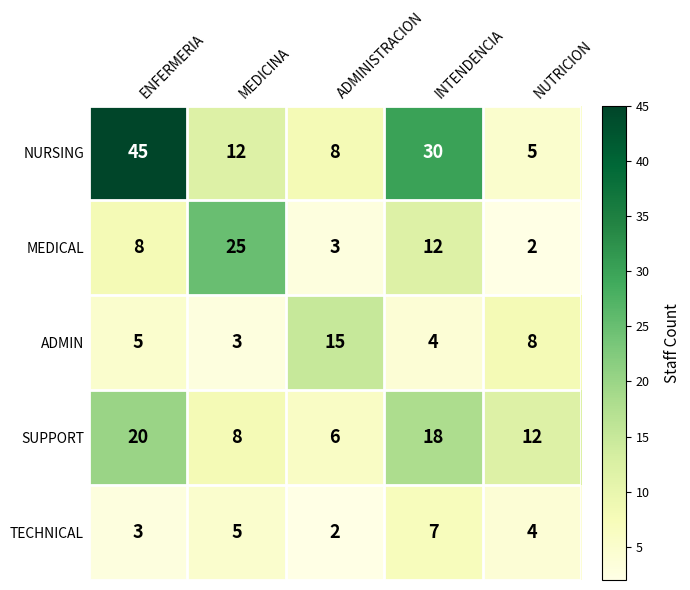

At how many categories does at least one series exceed 35?

1